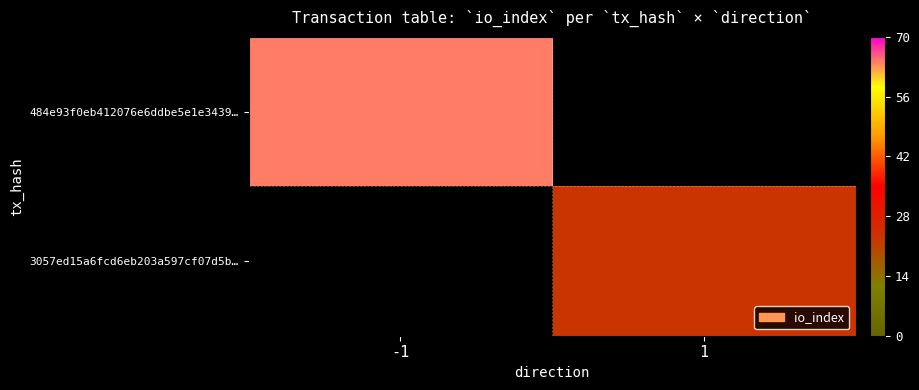

Which series has the largest range (max minus min)?

484e93f0eb412076e6ddbe5e1e3439…